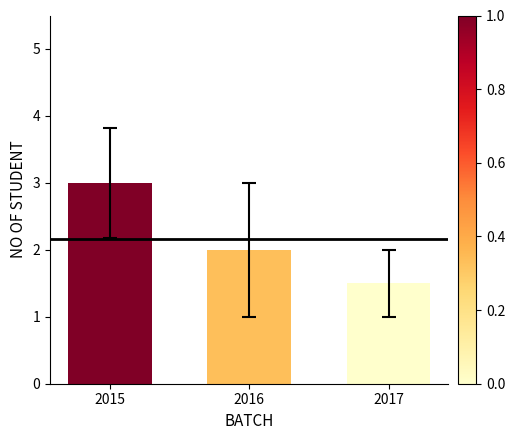

At which category does the chart reach its minimum across all series?

2017